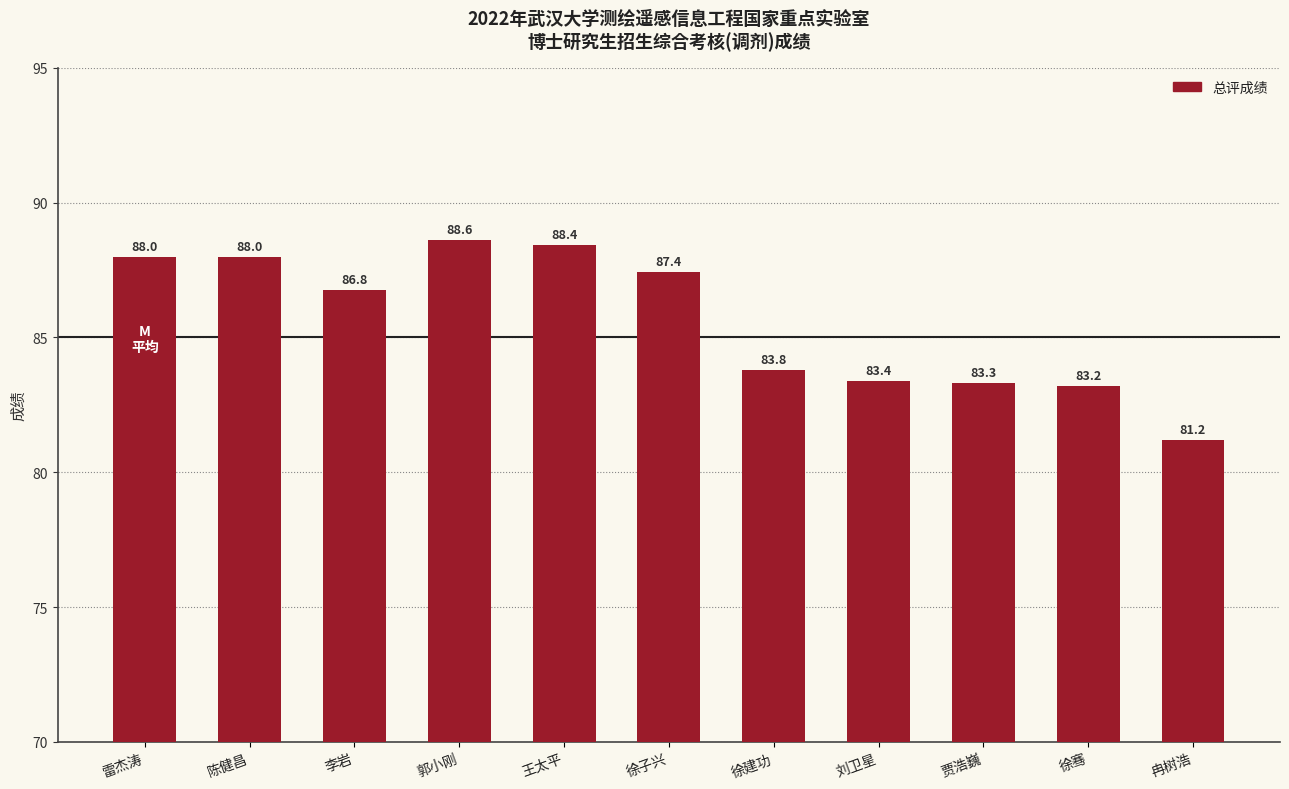

What is the value of the 5th bar from the left?

88.4